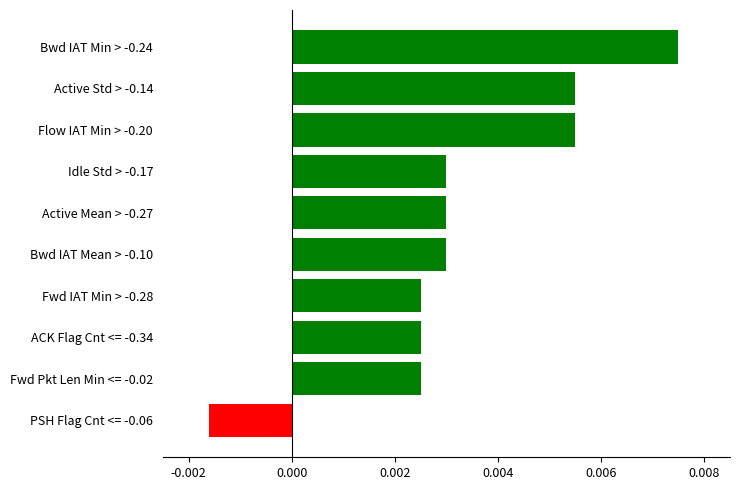

Which has a higher value, Active Mean > -0.27 or Fwd Pkt Len Min <= -0.02?

Active Mean > -0.27